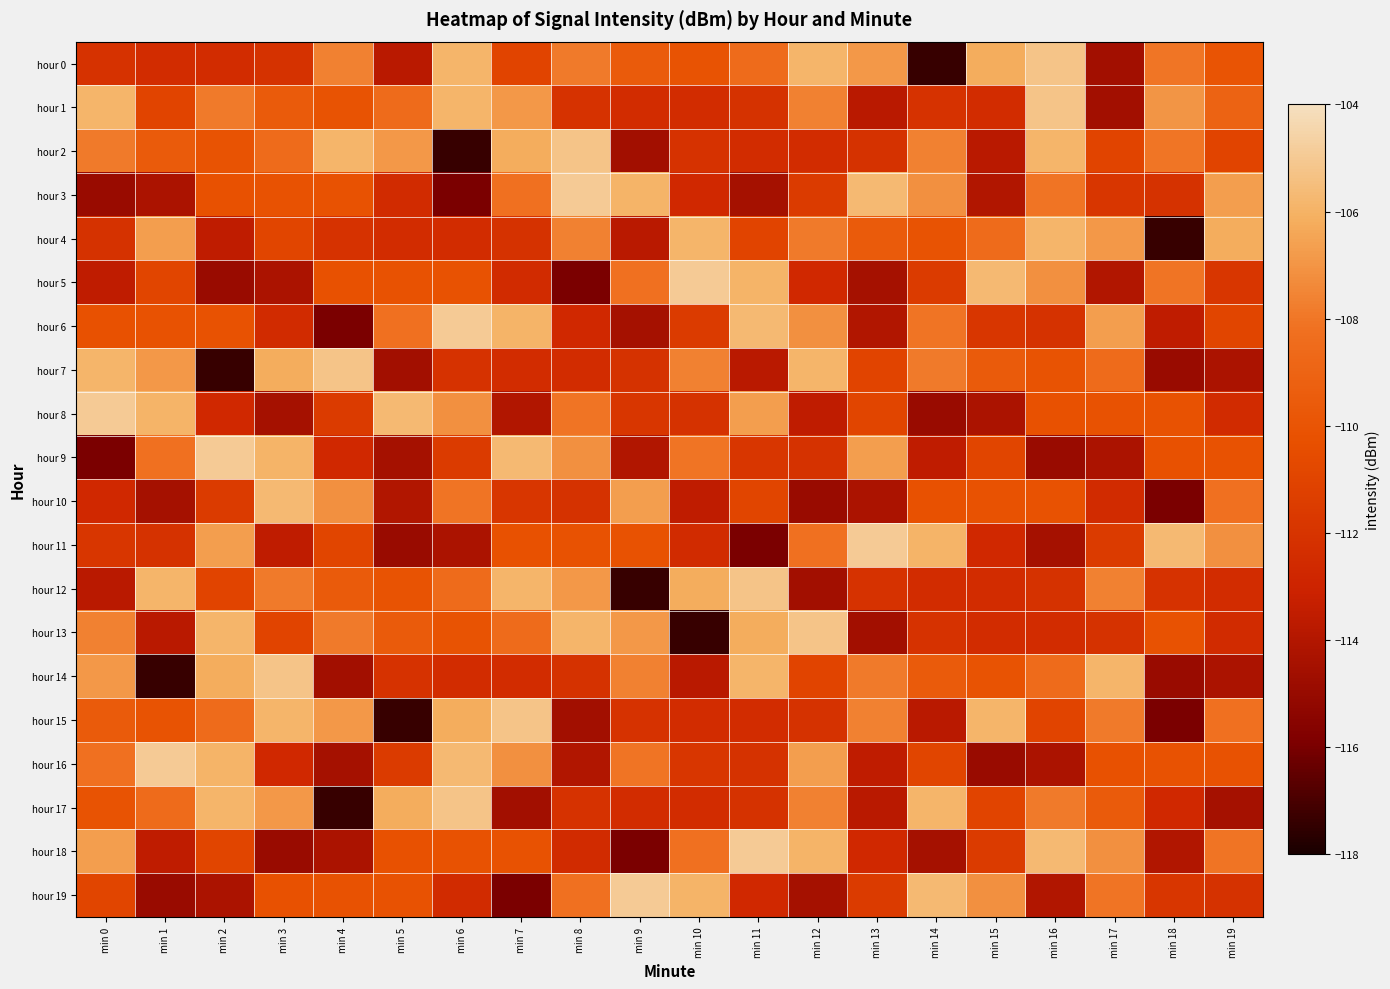

Reading left to right, transcribe all the data shown in this chart.

hour 0: min 0=-112.1	min 1=-112.4	min 2=-112.5	min 3=-112.1	min 4=-107.6	min 5=-113.8	min 6=-105.9	min 7=-111.0	min 8=-107.8	min 9=-109.5	min 10=-110.0	min 11=-108.5	min 12=-105.9	min 13=-106.9	min 14=-117.4	min 15=-106.2	min 16=-105.2	min 17=-114.6	min 18=-108.0	min 19=-110.0
hour 1: min 0=-105.9	min 1=-111.0	min 2=-107.8	min 3=-109.5	min 4=-110.0	min 5=-108.5	min 6=-105.9	min 7=-106.9	min 8=-112.1	min 9=-112.4	min 10=-112.5	min 11=-112.1	min 12=-107.6	min 13=-113.8	min 14=-112.1	min 15=-112.4	min 16=-105.2	min 17=-114.6	min 18=-107.0	min 19=-109.0
hour 2: min 0=-107.8	min 1=-109.5	min 2=-110.0	min 3=-108.5	min 4=-105.9	min 5=-106.9	min 6=-117.4	min 7=-106.2	min 8=-105.2	min 9=-114.6	min 10=-112.1	min 11=-112.4	min 12=-112.5	min 13=-112.1	min 14=-107.6	min 15=-113.8	min 16=-105.9	min 17=-111.0	min 18=-108.0	min 19=-111.0
hour 3: min 0=-114.9	min 1=-114.3	min 2=-110.2	min 3=-110.2	min 4=-110.1	min 5=-112.5	min 6=-115.9	min 7=-108.2	min 8=-105.0	min 9=-105.9	min 10=-112.6	min 11=-114.5	min 12=-111.5	min 13=-105.7	min 14=-107.2	min 15=-114.0	min 16=-108.1	min 17=-111.9	min 18=-112.1	min 19=-106.7
hour 4: min 0=-112.1	min 1=-106.7	min 2=-113.5	min 3=-110.9	min 4=-112.1	min 5=-112.4	min 6=-112.5	min 7=-112.1	min 8=-107.6	min 9=-113.8	min 10=-105.9	min 11=-111.0	min 12=-107.8	min 13=-109.5	min 14=-110.0	min 15=-108.5	min 16=-105.9	min 17=-106.9	min 18=-117.4	min 19=-106.2
hour 5: min 0=-113.5	min 1=-110.9	min 2=-114.9	min 3=-114.3	min 4=-110.2	min 5=-110.2	min 6=-110.1	min 7=-112.5	min 8=-115.9	min 9=-108.2	min 10=-105.0	min 11=-105.9	min 12=-112.6	min 13=-114.5	min 14=-111.5	min 15=-105.7	min 16=-107.2	min 17=-114.0	min 18=-108.1	min 19=-111.9
hour 6: min 0=-110.2	min 1=-110.2	min 2=-110.1	min 3=-112.5	min 4=-115.9	min 5=-108.2	min 6=-105.0	min 7=-105.9	min 8=-112.6	min 9=-114.5	min 10=-111.5	min 11=-105.7	min 12=-107.2	min 13=-114.0	min 14=-108.1	min 15=-111.9	min 16=-112.1	min 17=-106.7	min 18=-113.5	min 19=-110.9
hour 7: min 0=-105.9	min 1=-106.9	min 2=-117.4	min 3=-106.2	min 4=-105.2	min 5=-114.6	min 6=-112.1	min 7=-112.4	min 8=-112.5	min 9=-112.1	min 10=-107.6	min 11=-113.8	min 12=-105.9	min 13=-111.0	min 14=-107.8	min 15=-109.5	min 16=-110.0	min 17=-108.5	min 18=-114.9	min 19=-114.3
hour 8: min 0=-105.0	min 1=-105.9	min 2=-112.6	min 3=-114.5	min 4=-111.5	min 5=-105.7	min 6=-107.2	min 7=-114.0	min 8=-108.1	min 9=-111.9	min 10=-112.1	min 11=-106.7	min 12=-113.5	min 13=-110.9	min 14=-114.9	min 15=-114.3	min 16=-110.2	min 17=-110.2	min 18=-110.1	min 19=-112.5
hour 9: min 0=-115.9	min 1=-108.2	min 2=-105.0	min 3=-105.9	min 4=-112.6	min 5=-114.5	min 6=-111.5	min 7=-105.7	min 8=-107.2	min 9=-114.0	min 10=-108.1	min 11=-111.9	min 12=-112.1	min 13=-106.7	min 14=-113.5	min 15=-110.9	min 16=-114.9	min 17=-114.3	min 18=-110.2	min 19=-110.2
hour 10: min 0=-112.6	min 1=-114.5	min 2=-111.5	min 3=-105.7	min 4=-107.2	min 5=-114.0	min 6=-108.1	min 7=-111.9	min 8=-112.1	min 9=-106.7	min 10=-113.5	min 11=-110.9	min 12=-114.9	min 13=-114.3	min 14=-110.2	min 15=-110.2	min 16=-110.1	min 17=-112.5	min 18=-115.9	min 19=-108.2
hour 11: min 0=-111.9	min 1=-112.1	min 2=-106.7	min 3=-113.5	min 4=-110.9	min 5=-114.9	min 6=-114.3	min 7=-110.2	min 8=-110.2	min 9=-110.1	min 10=-112.5	min 11=-115.9	min 12=-108.2	min 13=-105.0	min 14=-105.9	min 15=-112.6	min 16=-114.5	min 17=-111.5	min 18=-105.7	min 19=-107.2
hour 12: min 0=-113.8	min 1=-105.9	min 2=-111.0	min 3=-107.8	min 4=-109.5	min 5=-110.0	min 6=-108.5	min 7=-105.9	min 8=-106.9	min 9=-117.4	min 10=-106.2	min 11=-105.2	min 12=-114.6	min 13=-112.1	min 14=-112.4	min 15=-112.5	min 16=-112.1	min 17=-107.6	min 18=-112.1	min 19=-112.4
hour 13: min 0=-107.6	min 1=-113.8	min 2=-105.9	min 3=-111.0	min 4=-107.8	min 5=-109.5	min 6=-110.0	min 7=-108.5	min 8=-105.9	min 9=-106.9	min 10=-117.4	min 11=-106.2	min 12=-105.2	min 13=-114.6	min 14=-112.1	min 15=-112.4	min 16=-112.5	min 17=-112.1	min 18=-110.1	min 19=-112.5
hour 14: min 0=-106.9	min 1=-117.4	min 2=-106.2	min 3=-105.2	min 4=-114.6	min 5=-112.1	min 6=-112.4	min 7=-112.5	min 8=-112.1	min 9=-107.6	min 10=-113.8	min 11=-105.9	min 12=-111.0	min 13=-107.8	min 14=-109.5	min 15=-110.0	min 16=-108.5	min 17=-105.9	min 18=-114.9	min 19=-114.3
hour 15: min 0=-109.5	min 1=-110.0	min 2=-108.5	min 3=-105.9	min 4=-106.9	min 5=-117.4	min 6=-106.2	min 7=-105.2	min 8=-114.6	min 9=-112.1	min 10=-112.4	min 11=-112.5	min 12=-112.1	min 13=-107.6	min 14=-113.8	min 15=-105.9	min 16=-111.0	min 17=-107.8	min 18=-115.9	min 19=-108.2
hour 16: min 0=-108.2	min 1=-105.0	min 2=-105.9	min 3=-112.6	min 4=-114.5	min 5=-111.5	min 6=-105.7	min 7=-107.2	min 8=-114.0	min 9=-108.1	min 10=-111.9	min 11=-112.1	min 12=-106.7	min 13=-113.5	min 14=-110.9	min 15=-114.9	min 16=-114.3	min 17=-110.2	min 18=-110.2	min 19=-110.1
hour 17: min 0=-110.0	min 1=-108.5	min 2=-105.9	min 3=-106.9	min 4=-117.4	min 5=-106.2	min 6=-105.2	min 7=-114.6	min 8=-112.1	min 9=-112.4	min 10=-112.5	min 11=-112.1	min 12=-107.6	min 13=-113.8	min 14=-105.9	min 15=-111.0	min 16=-107.8	min 17=-109.5	min 18=-112.6	min 19=-114.5
hour 18: min 0=-106.7	min 1=-113.5	min 2=-110.9	min 3=-114.9	min 4=-114.3	min 5=-110.2	min 6=-110.2	min 7=-110.1	min 8=-112.5	min 9=-115.9	min 10=-108.2	min 11=-105.0	min 12=-105.9	min 13=-112.6	min 14=-114.5	min 15=-111.5	min 16=-105.7	min 17=-107.2	min 18=-114.0	min 19=-108.1
hour 19: min 0=-110.9	min 1=-114.9	min 2=-114.3	min 3=-110.2	min 4=-110.2	min 5=-110.1	min 6=-112.5	min 7=-115.9	min 8=-108.2	min 9=-105.0	min 10=-105.9	min 11=-112.6	min 12=-114.5	min 13=-111.5	min 14=-105.7	min 15=-107.2	min 16=-114.0	min 17=-108.1	min 18=-111.9	min 19=-112.1